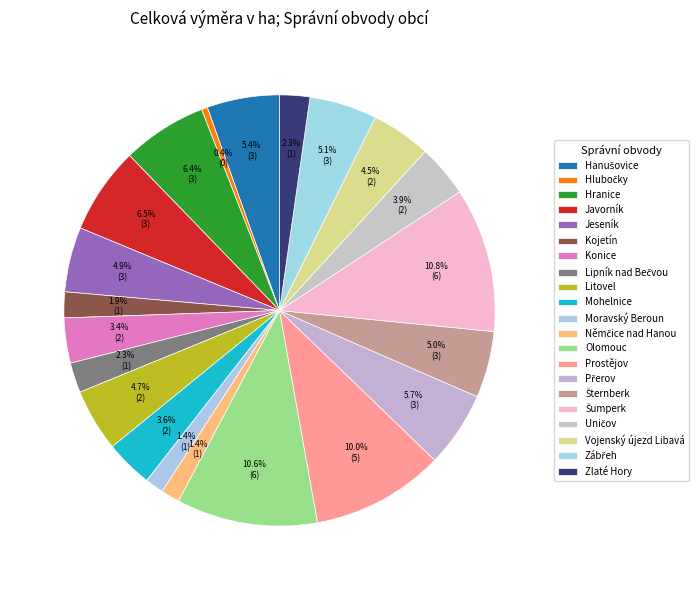

To the nearest percent, what is the difference between the largest and smallest slice percentages?

10%